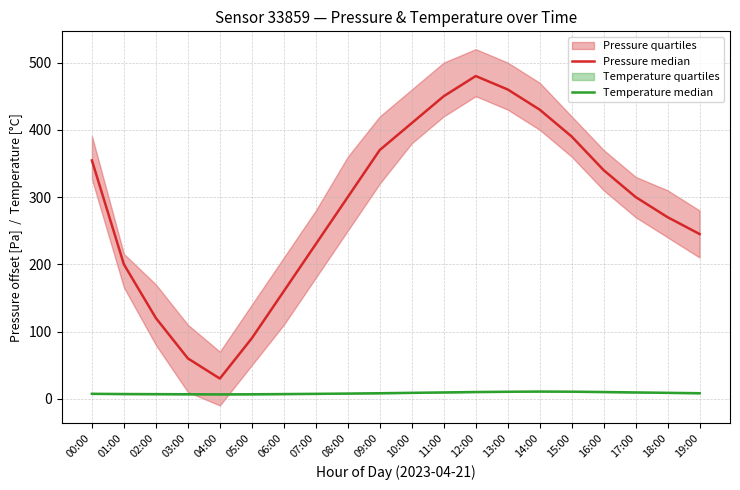

Which category has the lowest value across all series?

04:00